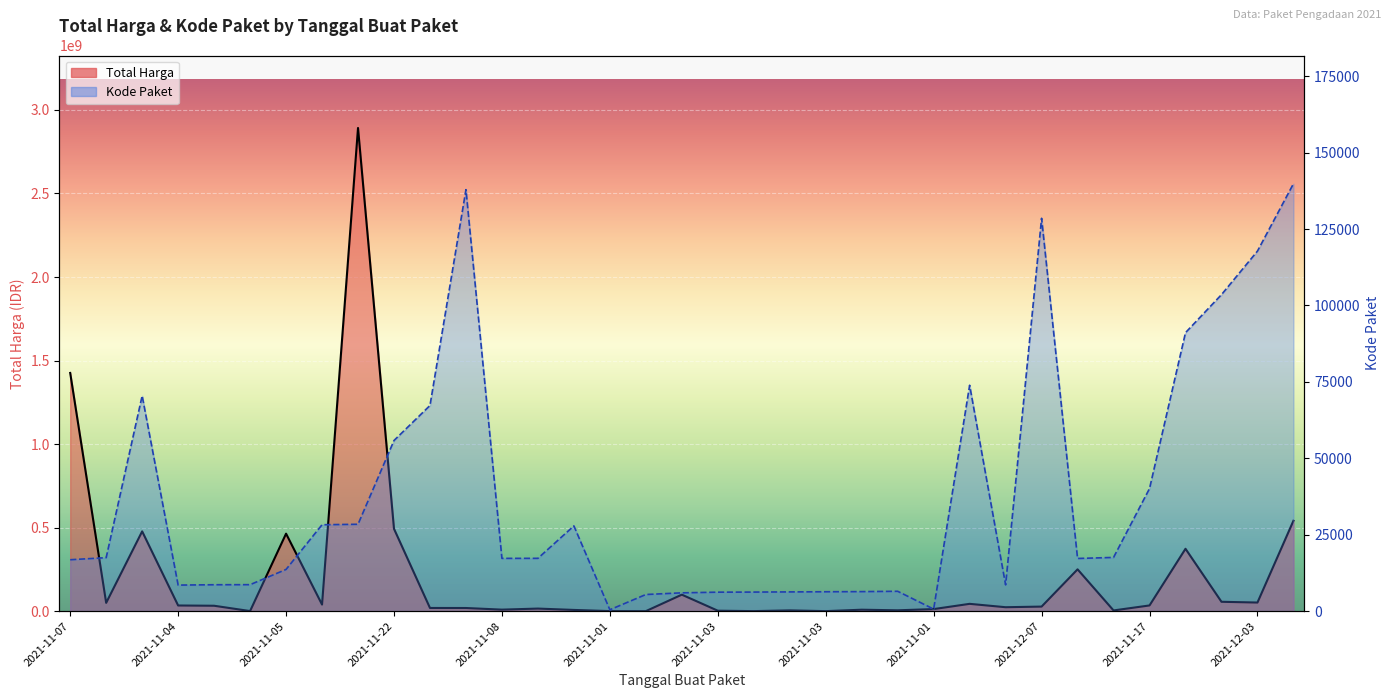

Rank the series at 2021-11-08 from lowest to highest value.

Kode Paket, Total Harga